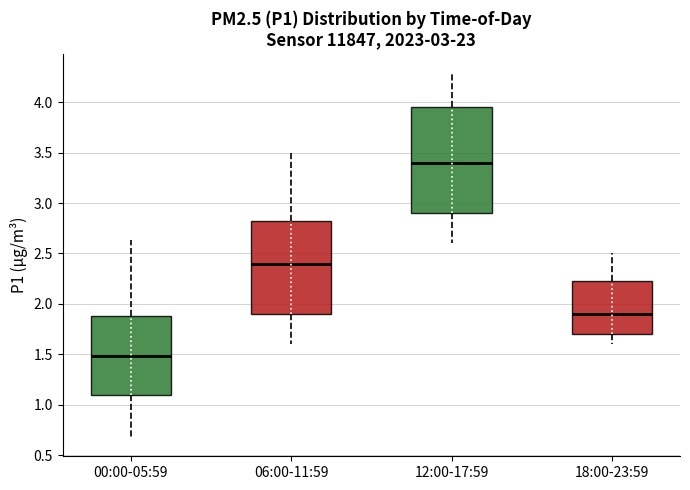

Reading left to right, read every box against the y-axis: the position of its median line, the range the box covers, and the ends of its whiskers. The values are not printed on the chart, so give them approximately, as read against the axis.

00:00-05:59: median 1.50, box 1.10 to 1.90, whiskers 0.65 to 2.65
06:00-11:59: median 2.40, box 1.90 to 2.85, whiskers 1.60 to 3.50
12:00-17:59: median 3.40, box 2.90 to 3.95, whiskers 2.60 to 4.30
18:00-23:59: median 1.90, box 1.70 to 2.25, whiskers 1.60 to 2.50